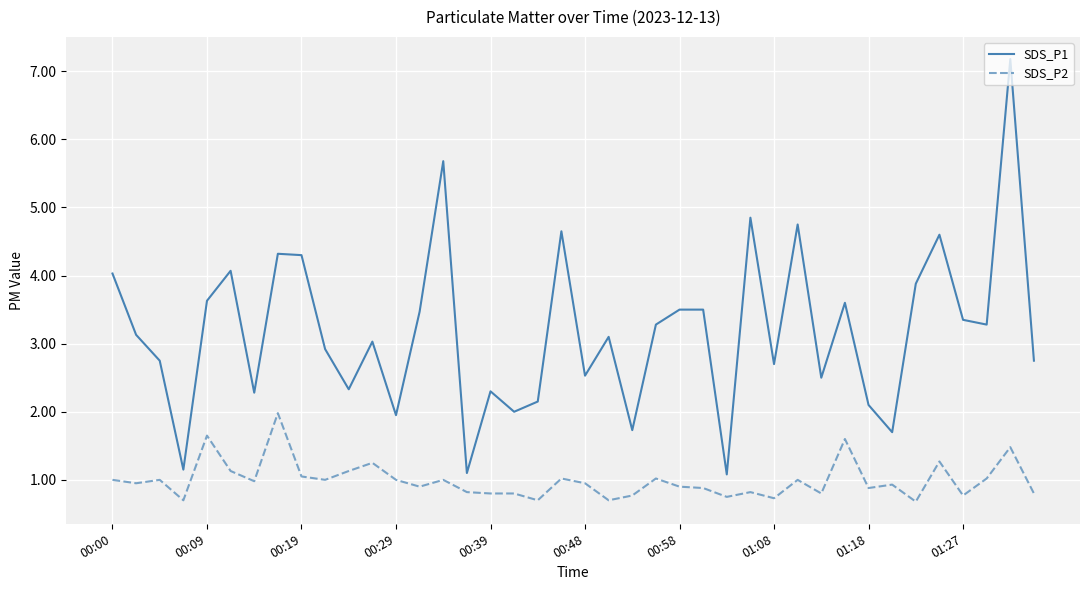

What is the maximum value for SDS_P1?

7.2